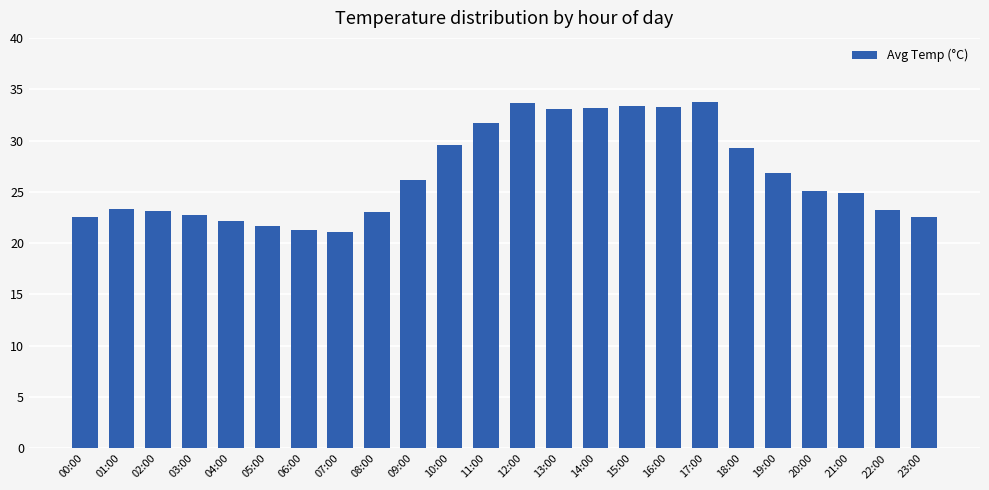

Which has a higher value, 04:00 or 18:00?

18:00